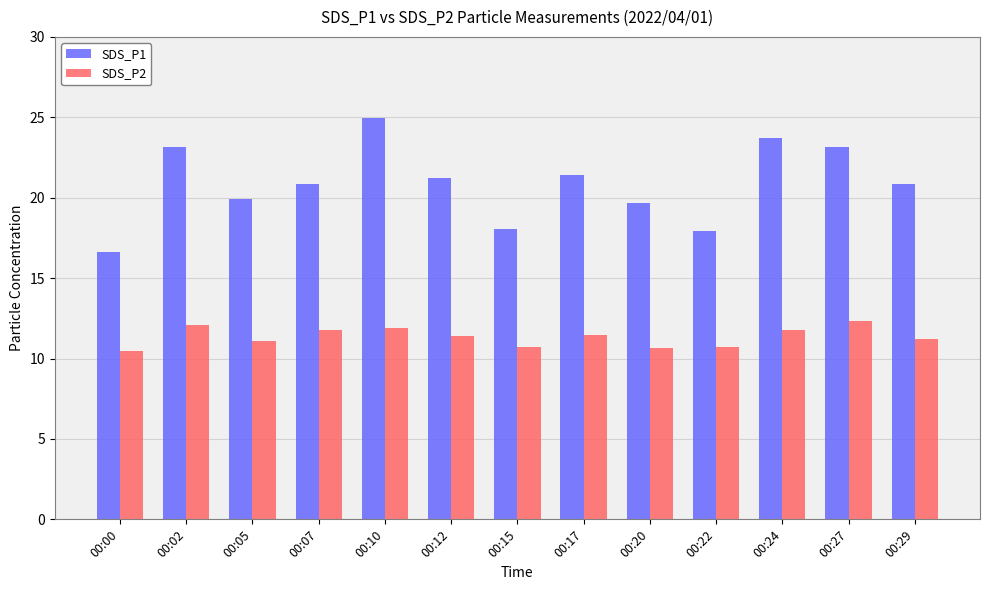

What is the total value across all series at 00:27?

35.5